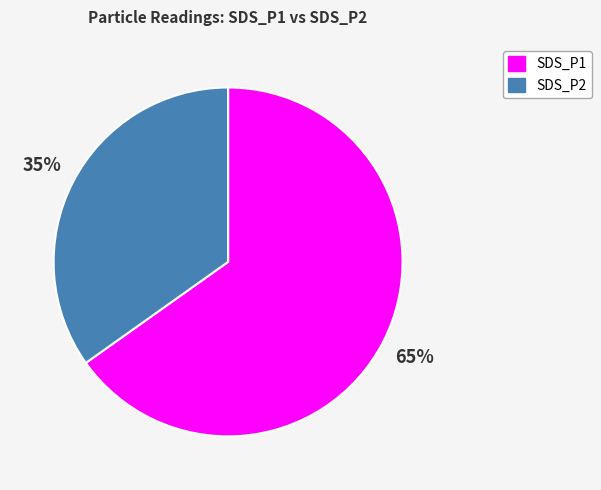

Is it true that SDS_P1 is 65% of the pie?

True